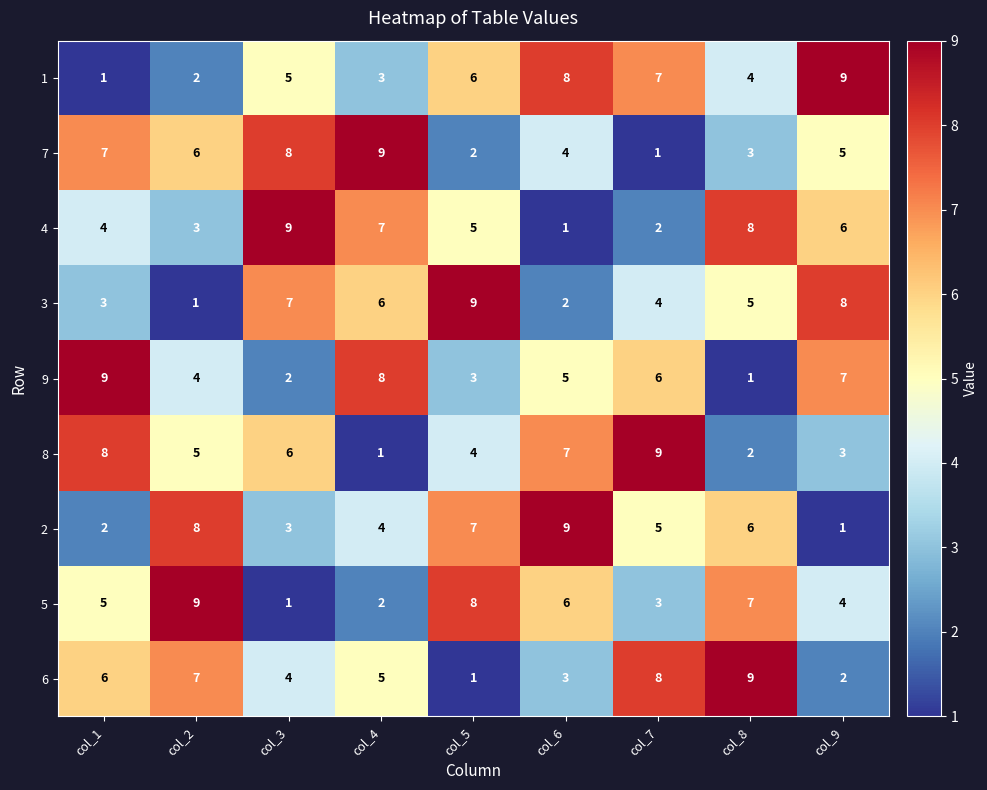

Which series changed the most between col_2 and col_5?

3